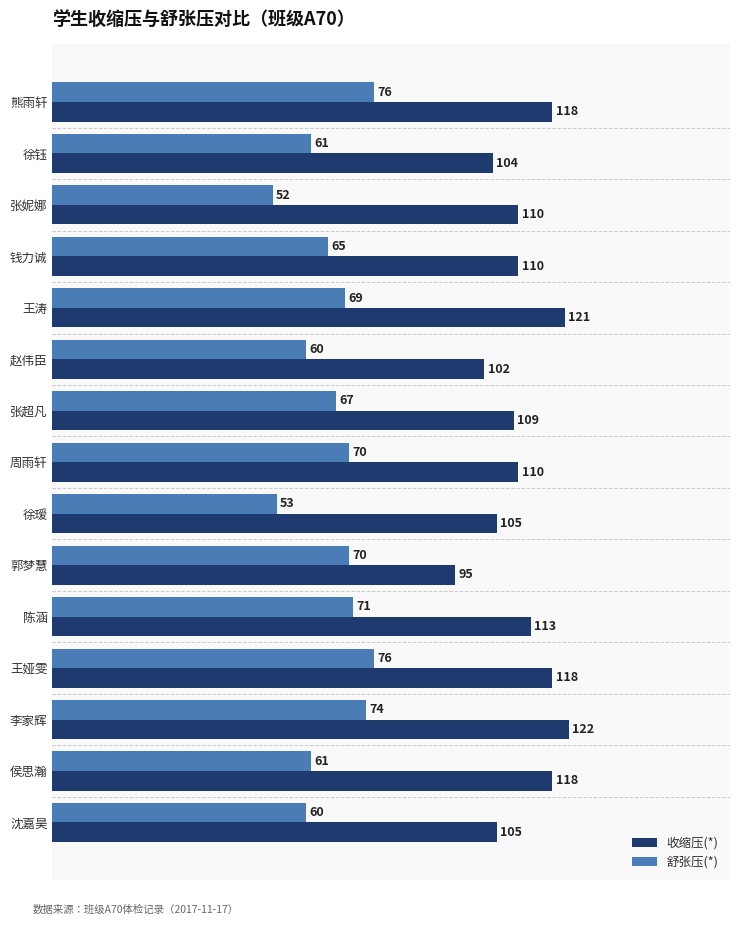

Which series has the widest spread of values?

收缩压(*)